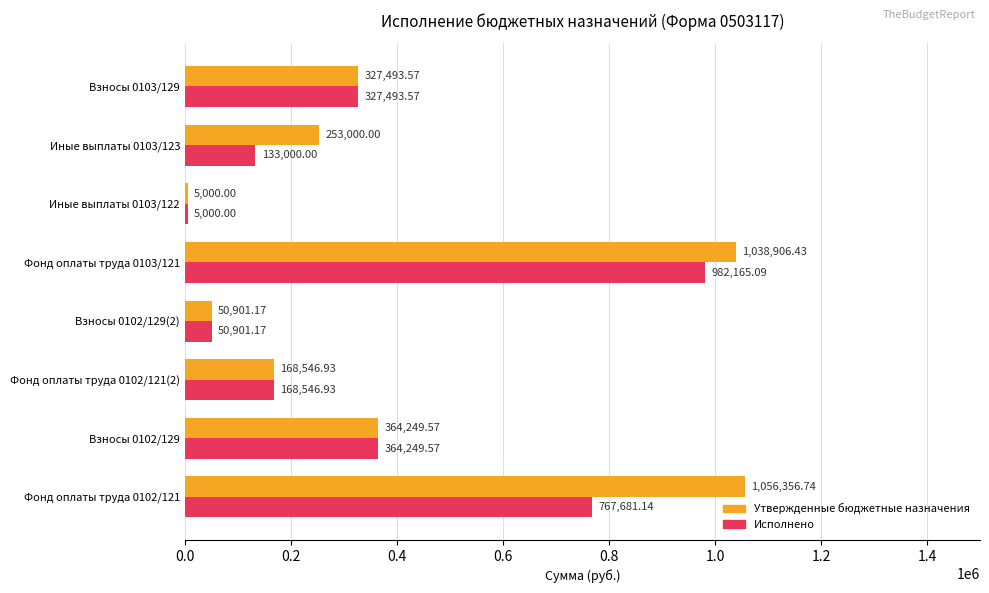

What is the sum of all Утвержденные бюджетные назначения values?

3264454.4